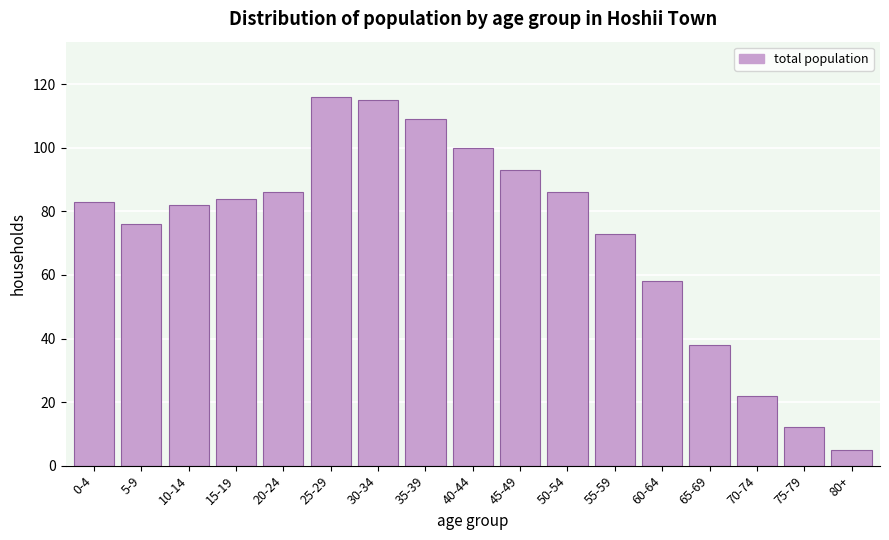

Reading right to left, extract all data points from this chart.

80+=5	75-79=12	70-74=22	65-69=38	60-64=58	55-59=73	50-54=86	45-49=93	40-44=100	35-39=109	30-34=115	25-29=116	20-24=86	15-19=84	10-14=82	5-9=76	0-4=83